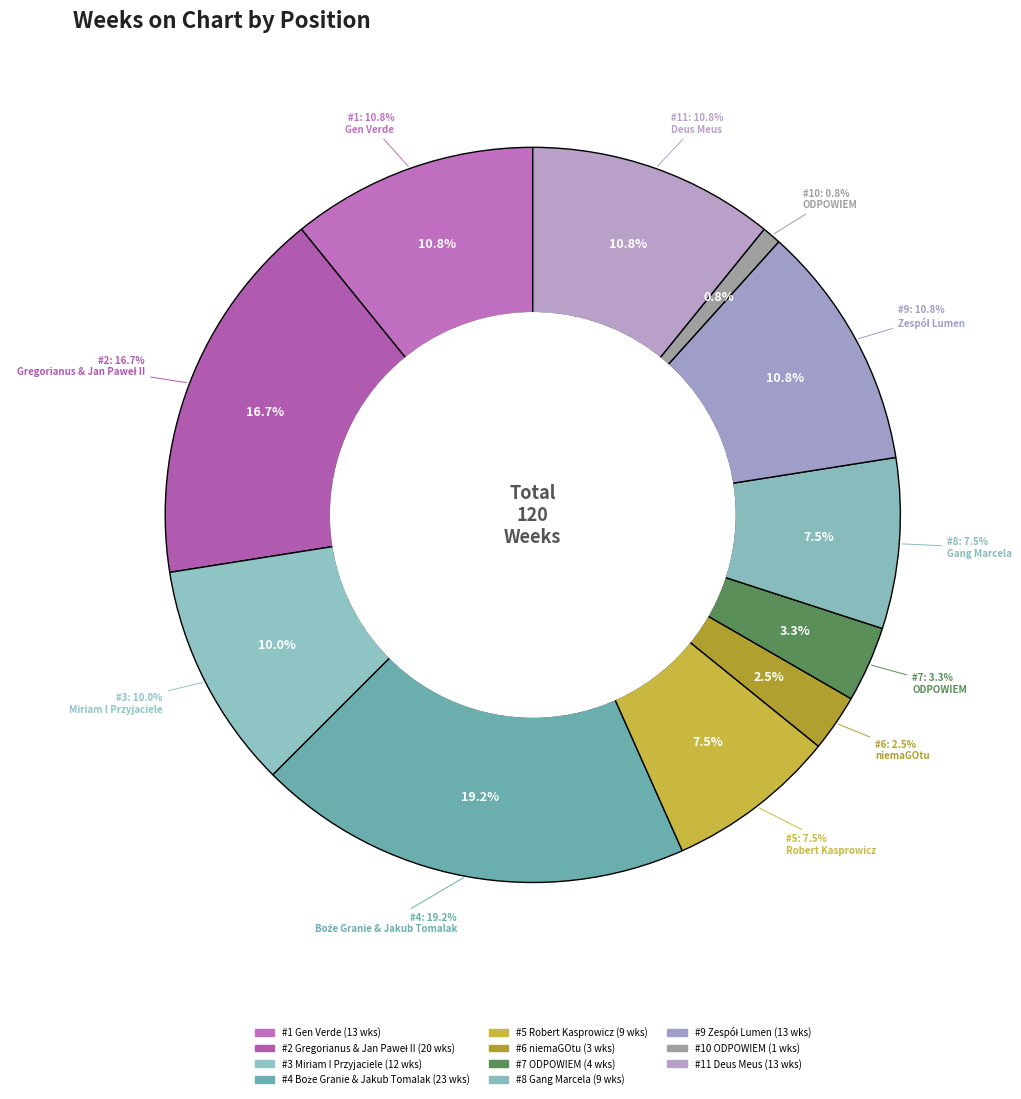

To the nearest percent, what is the difference between the largest and smallest slice percentages?

18%